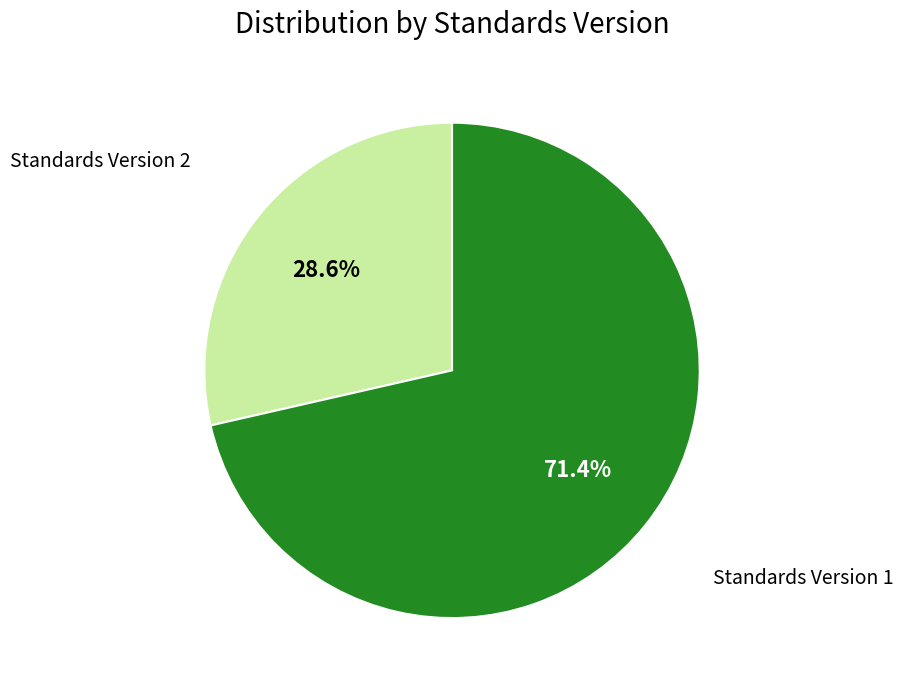

Is there any slice that represents more than half of the pie?

Yes